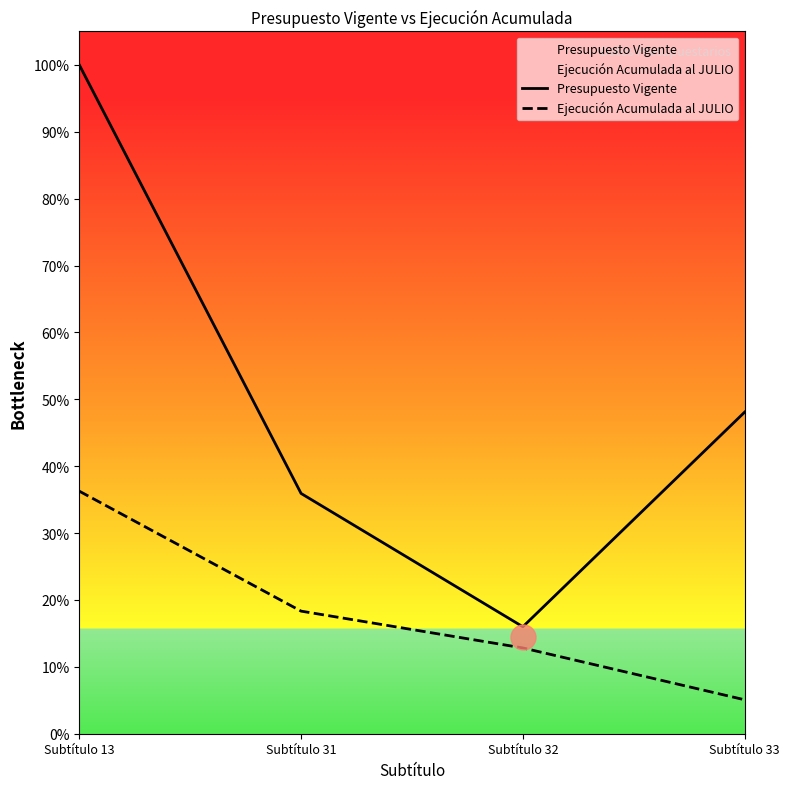

At how many categories does at least one series exceed 0?

4